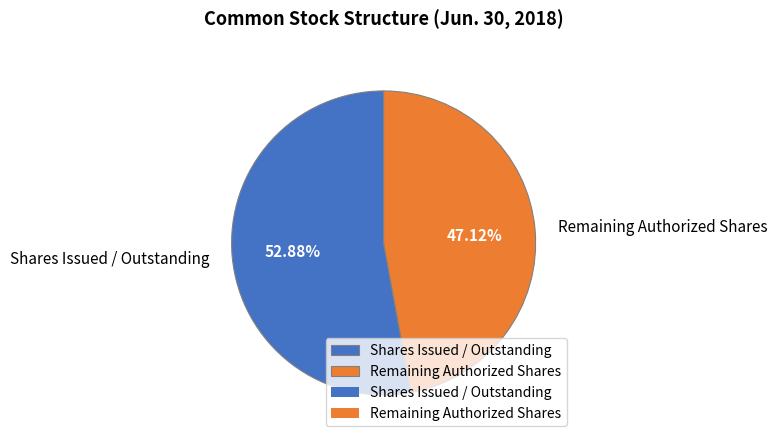

Which has a higher value, Remaining Authorized Shares or Shares Issued / Outstanding?

Shares Issued / Outstanding